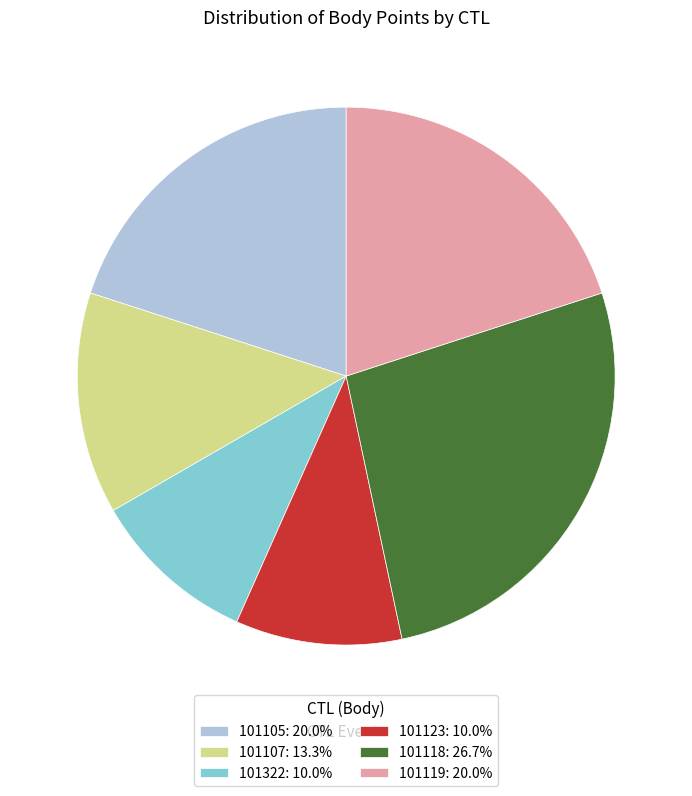

Does 101105 represent more than half of the total?

No